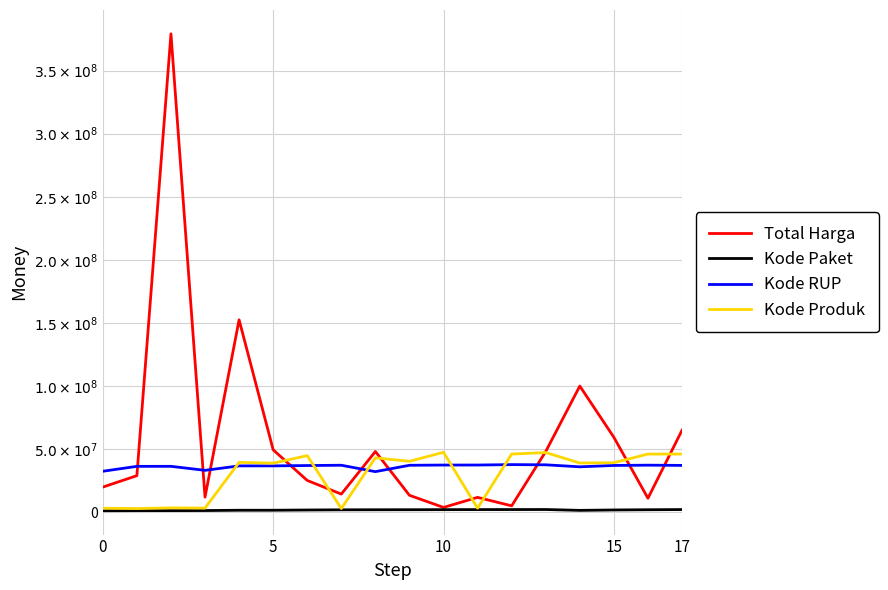

Rank the series by their maximum value, from lowest to highest.

Kode Paket, Kode RUP, Kode Produk, Total Harga